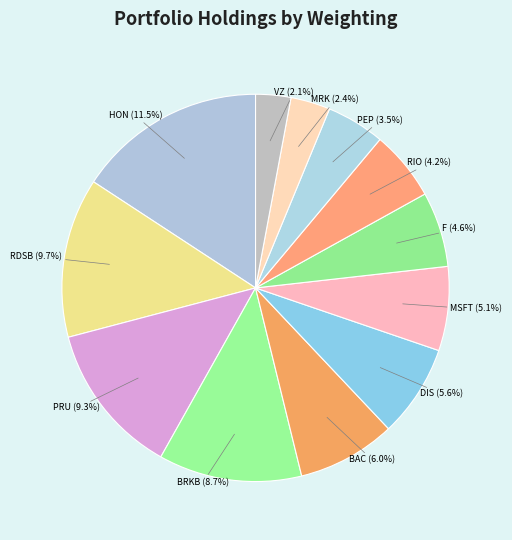

Rank the categories by value from lowest to highest.

VERIZON COMMUNICATIONS INC, MERCK & CO INC, PEPSICO INC, RIO TINTO PLC, FORD MTR CO DEL, MICROSOFT CORP, DISNEY WALT CO, BANK AMER CORP, BERKSHIRE HATHAWAY INC DEL, PRUDENTIAL FINL INC, ROYAL DUTCH SHELL PLC, HONEYWELL INTL INC